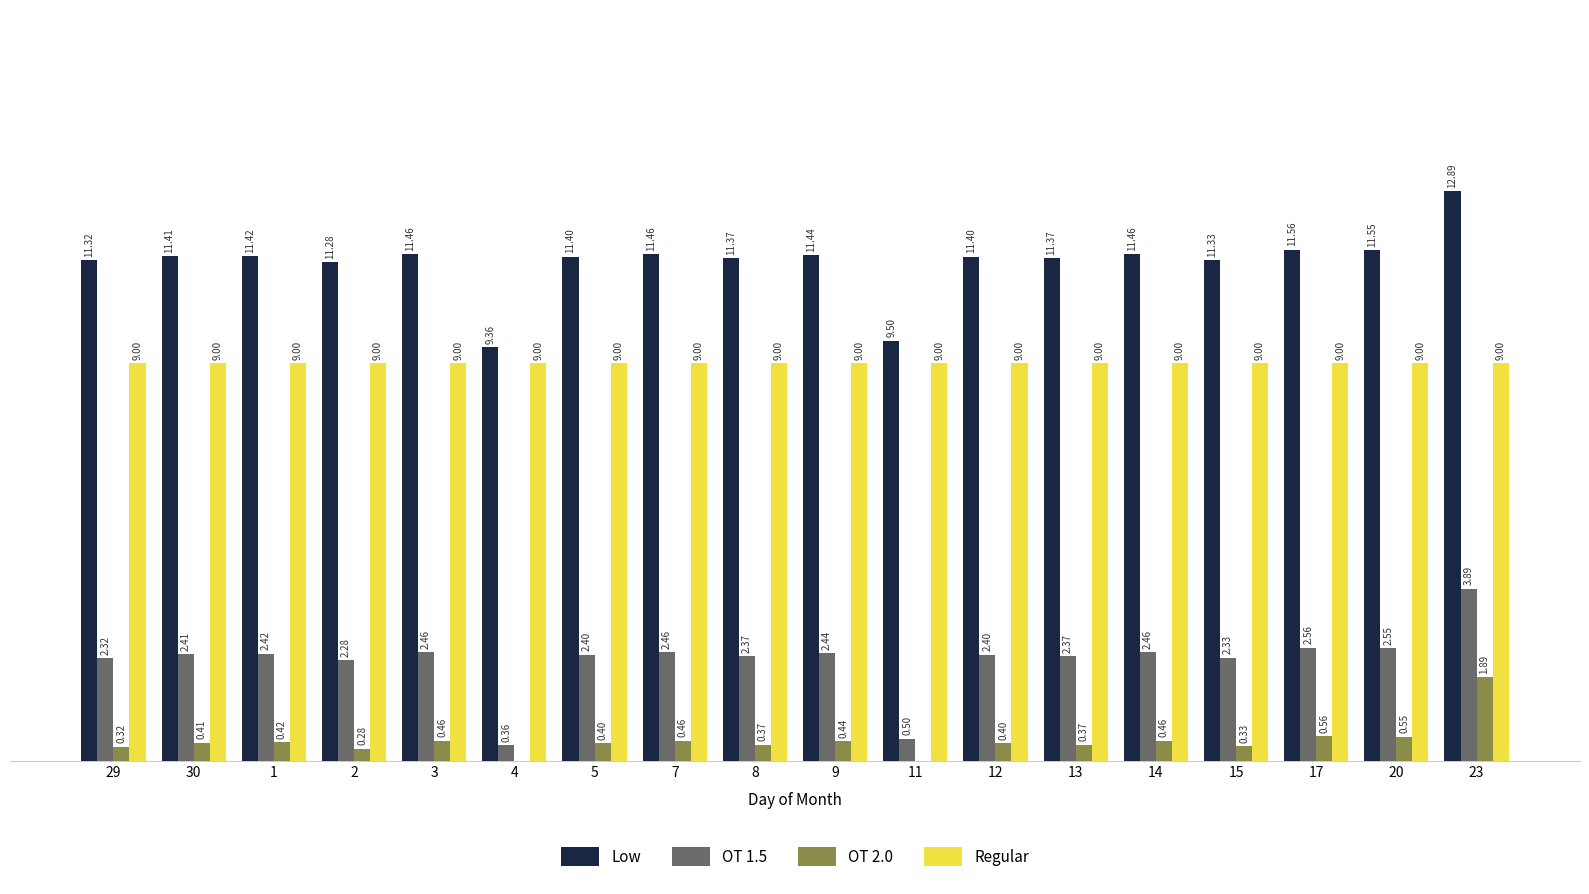

Which series has the largest total across all categories?

Low